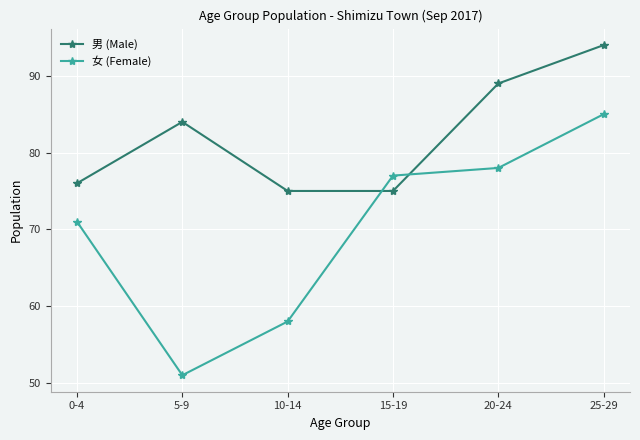

What are all the series names shown in the legend?

男 (Male), 女 (Female)